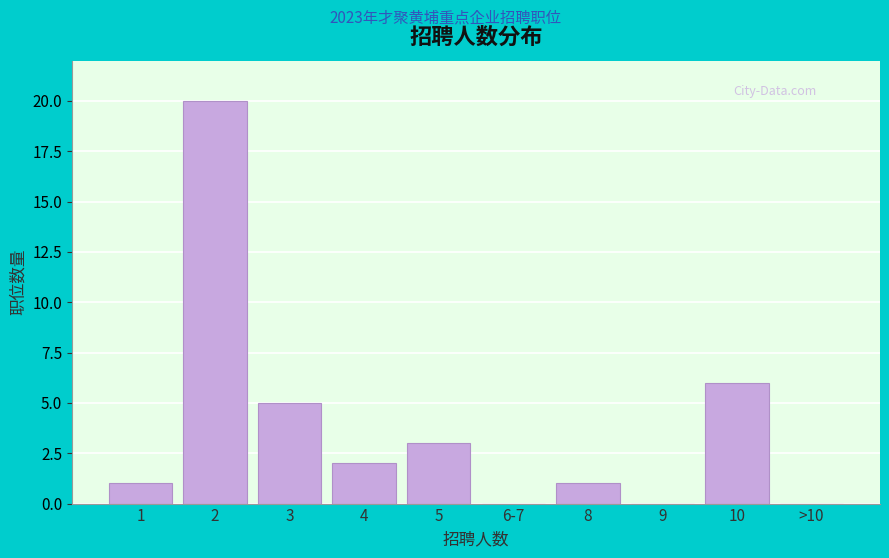

Reading left to right, list all the values displayed in this chart.

1=1	2=20	3=5	4=2	5=3	6-7=0	8=1	9=0	10=6	>10=0